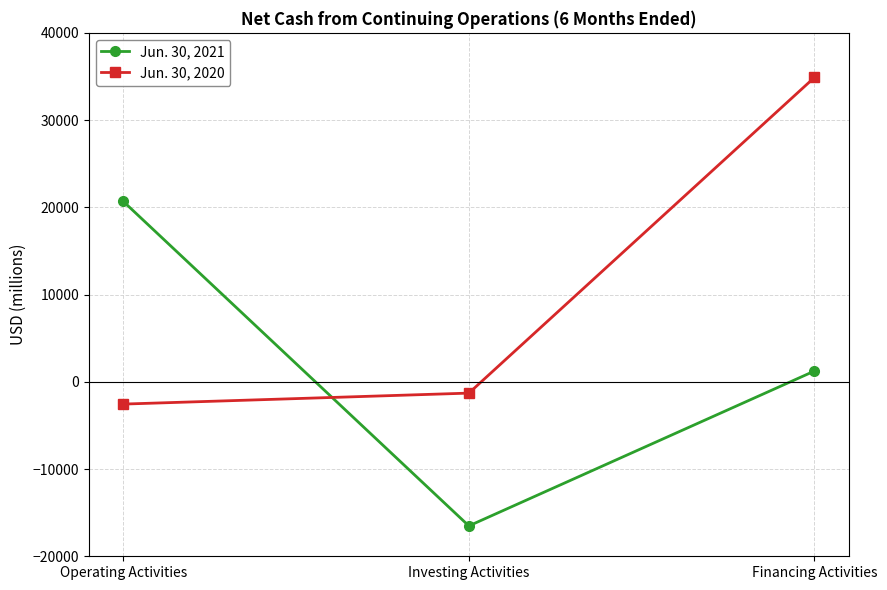

Which series has the largest total across all categories?

Jun. 30, 2020